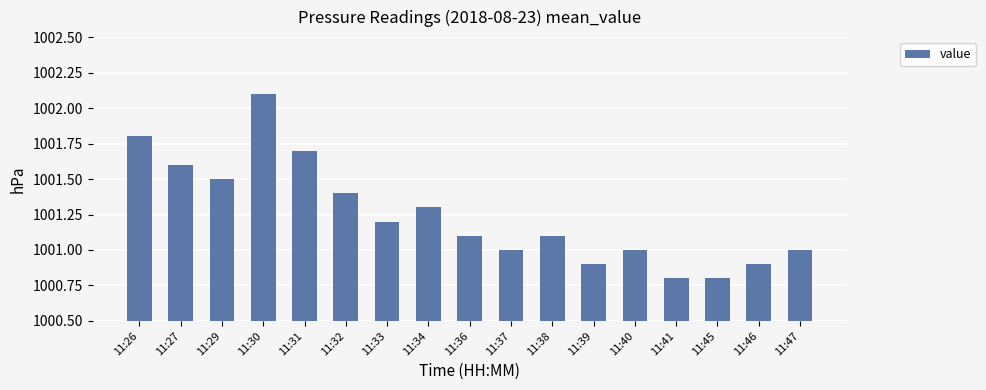

Reading left to right, extract all data points from this chart.

1001.8	1001.6	1001.5	1002.1	1001.7	1001.4	1001.2	1001.3	1001.1	1001.0	1001.1	1000.9	1001.0	1000.8	1000.8	1000.9	1001.0